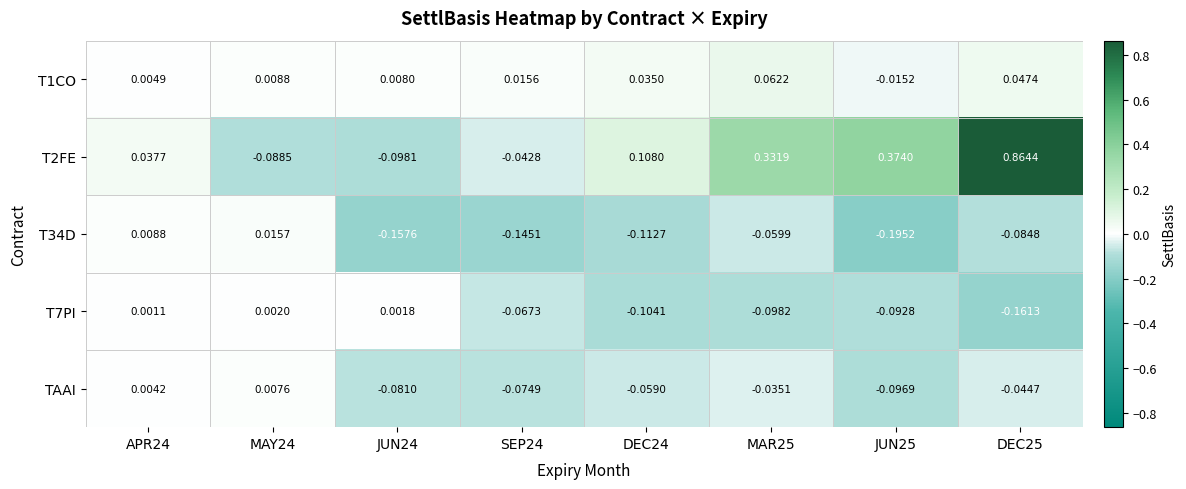

Is the value of TAAI at JUN24 greater than the value of T1CO at JUN24?

No